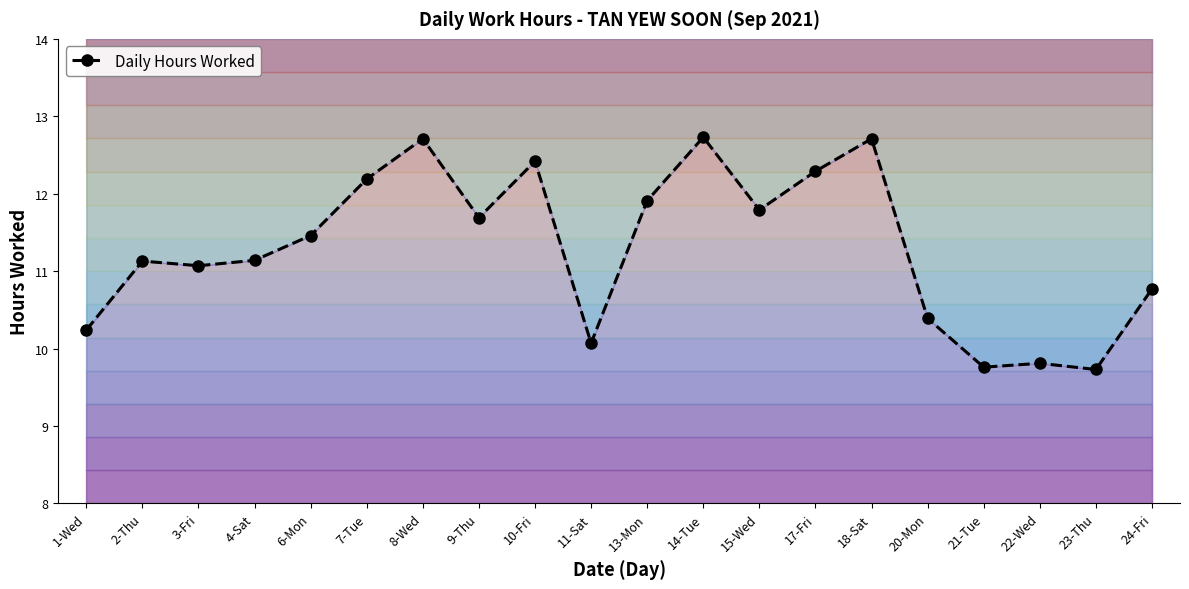

How many points are higher than both their immediate neighbors (excluding endpoints)?

6